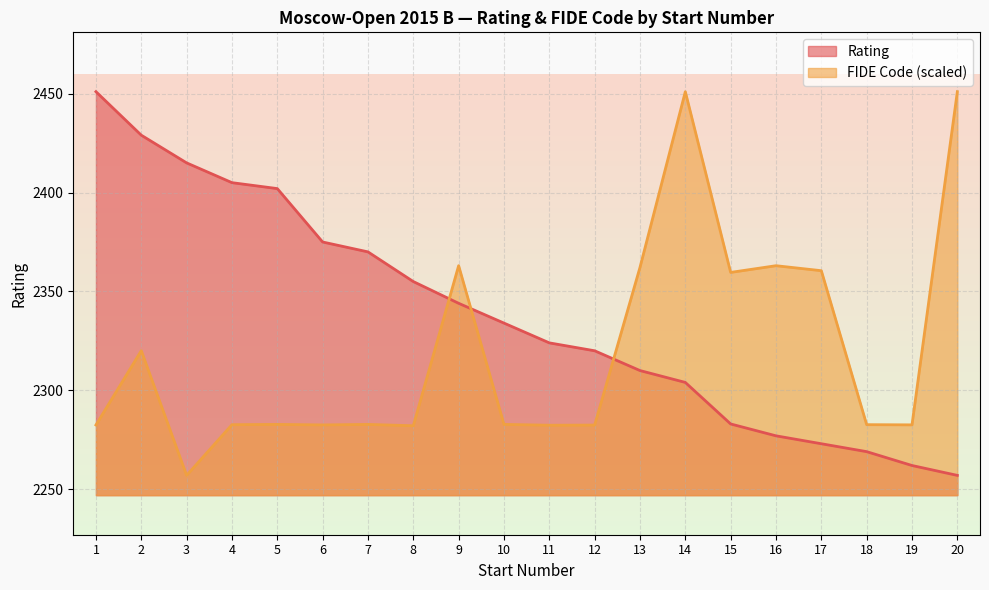

What are all the series names shown in the legend?

Rating, FIDE Code (scaled)